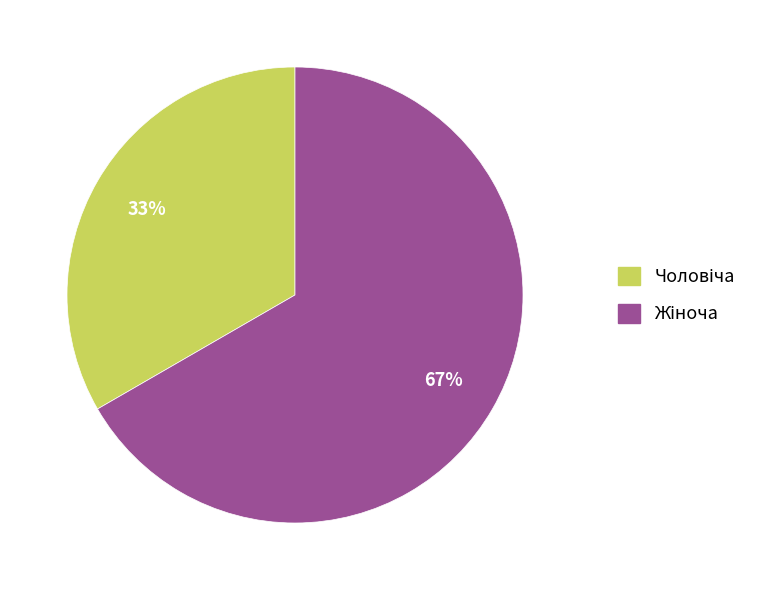

Is there any slice that represents more than half of the pie?

Yes